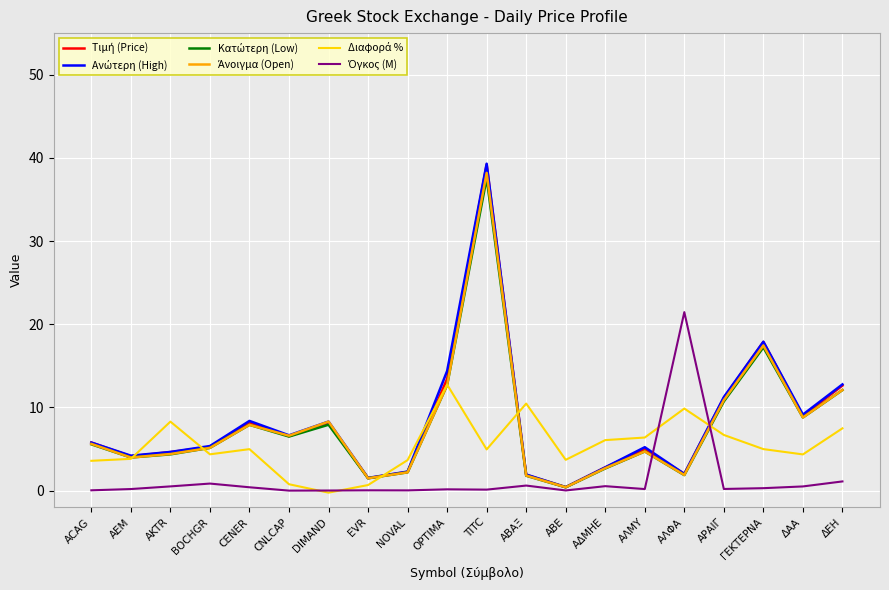

At which category is the sum across all series the highest?

TITC